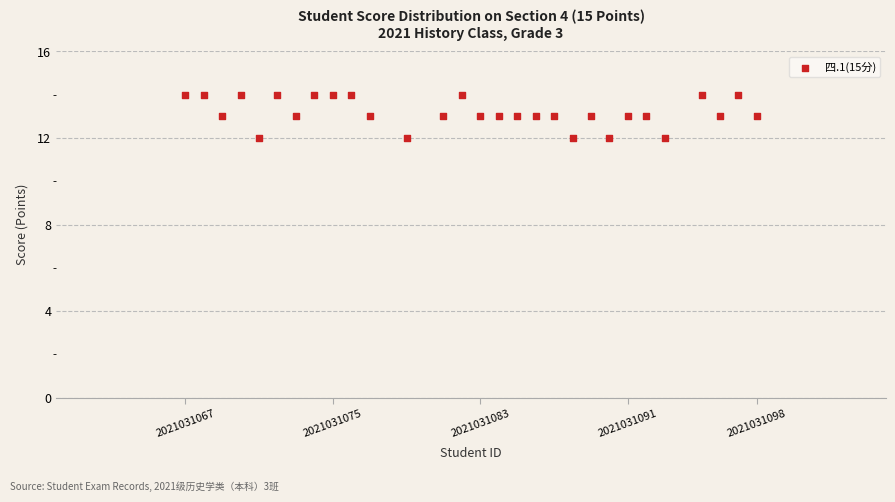

What is the range of X values (max minus min)?

31